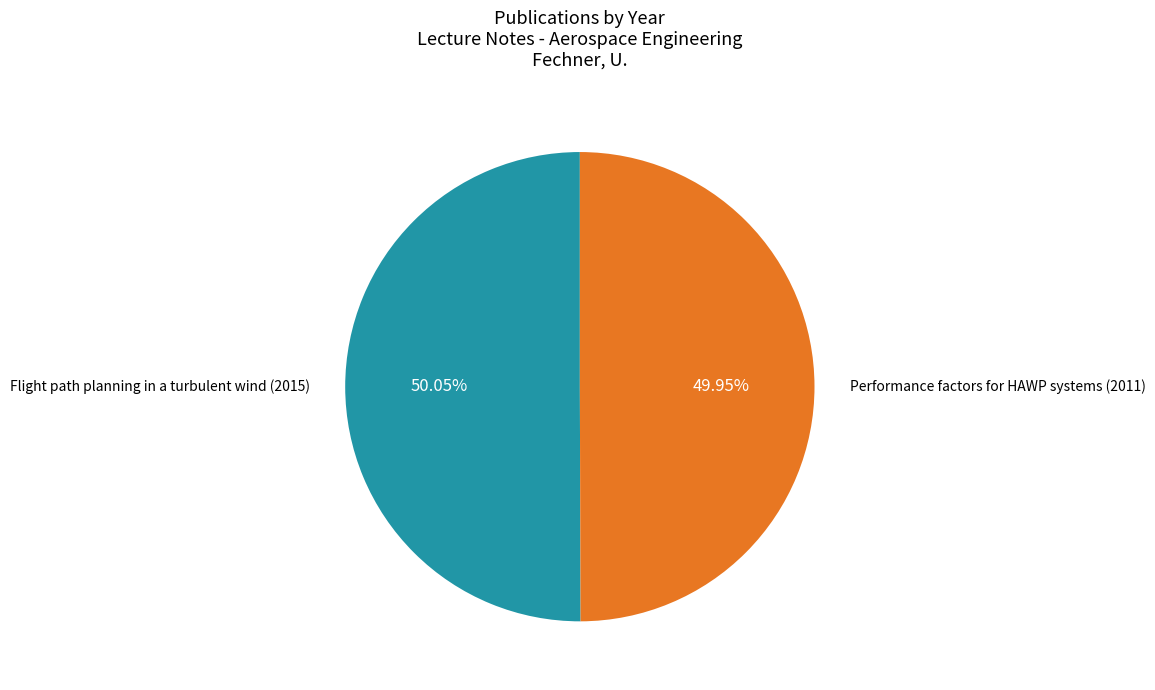

To the nearest percent, what is the average slice percentage?

50%